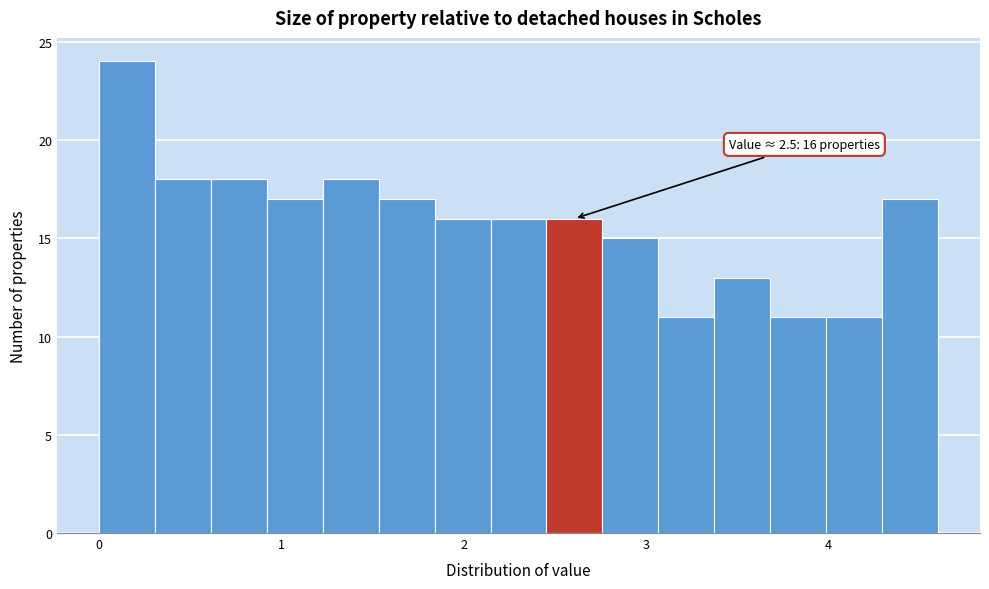

Read against the x-axis, roughly where is the centre of the tallest bar?

0.2